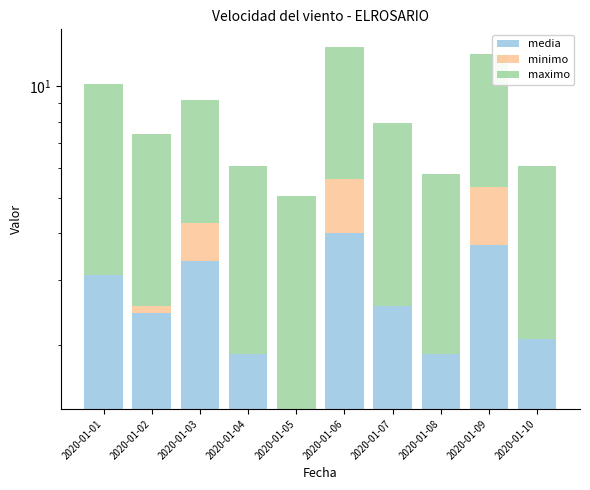

Reading left to right, transcribe all the data shown in this chart.

media: 2020-01-01=3.1	2020-01-02=2.4	2020-01-03=3.4	2020-01-04=1.9	2020-01-05=1.3	2020-01-06=4.0	2020-01-07=2.6	2020-01-08=1.9	2020-01-09=3.7	2020-01-10=2.1
minimo: 2020-01-01=0.0	2020-01-02=0.1	2020-01-03=0.9	2020-01-04=0.0	2020-01-05=0.0	2020-01-06=1.6	2020-01-07=0.0	2020-01-08=0.0	2020-01-09=1.6	2020-01-10=0.0
maximo: 2020-01-01=7.0	2020-01-02=4.9	2020-01-03=4.9	2020-01-04=4.2	2020-01-05=3.7	2020-01-06=7.1	2020-01-07=5.4	2020-01-08=3.9	2020-01-09=6.9	2020-01-10=4.0